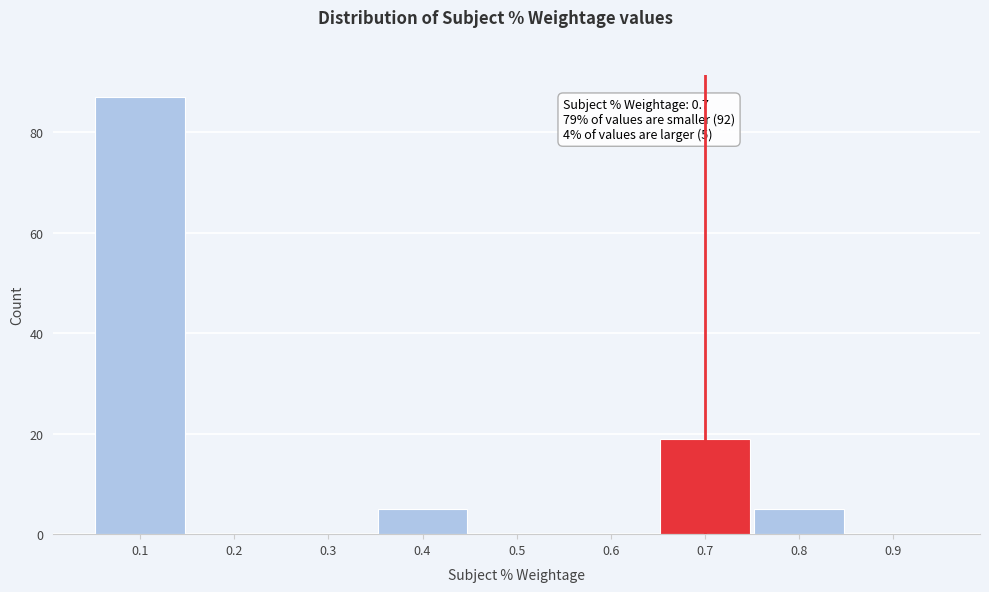

Over which range of the x-axis is the bar tallest?

0.05 to 0.15